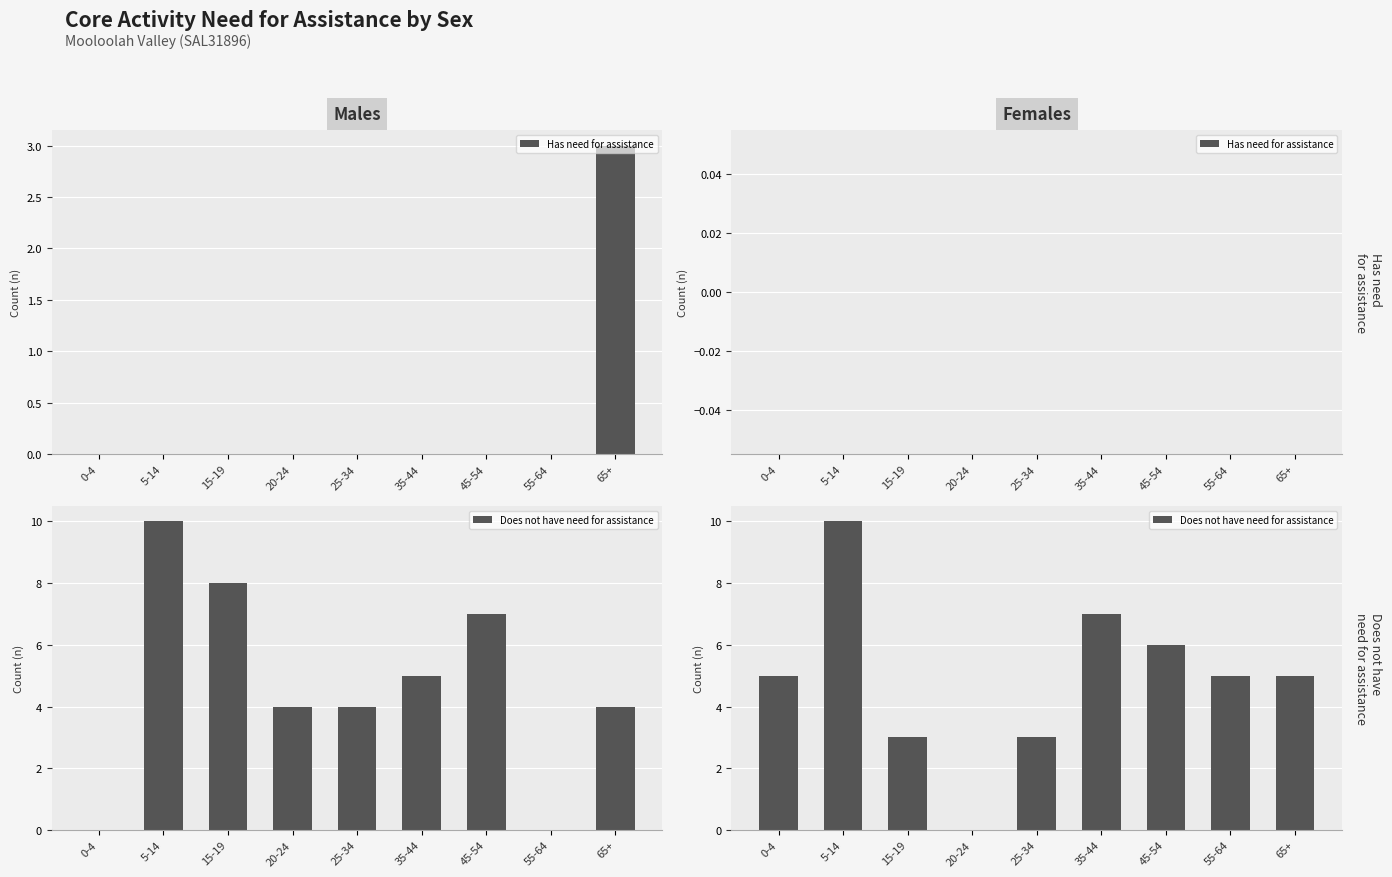

The value of Does not have need for assistance at 15-19 is 3. True or false?

True